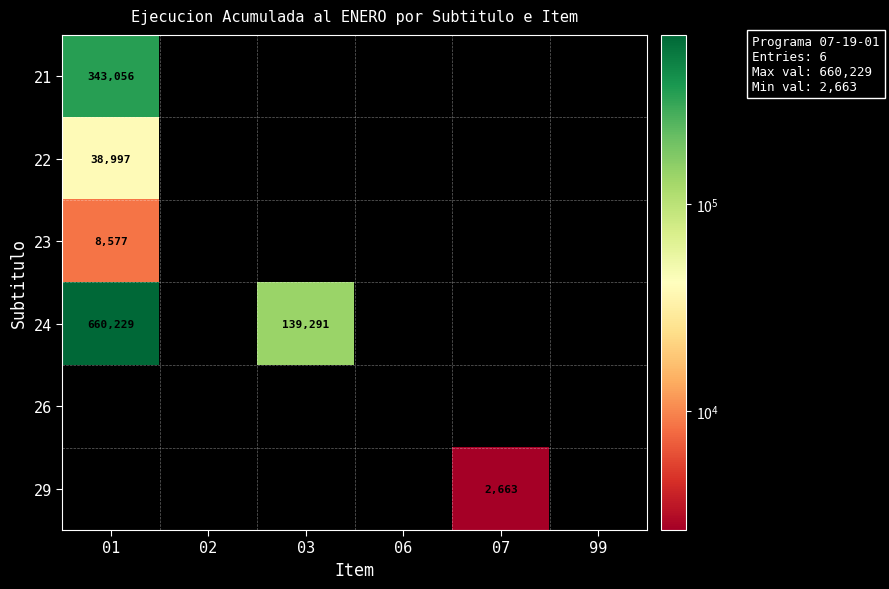

The 21 series shows 91975 at 01. True or false?

False